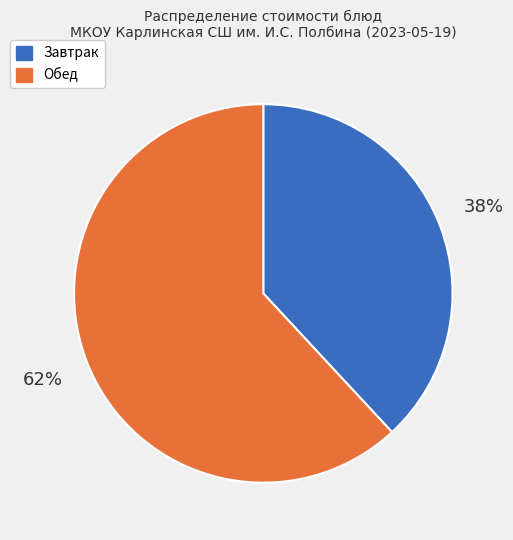

Is there a majority slice in this chart?

Yes